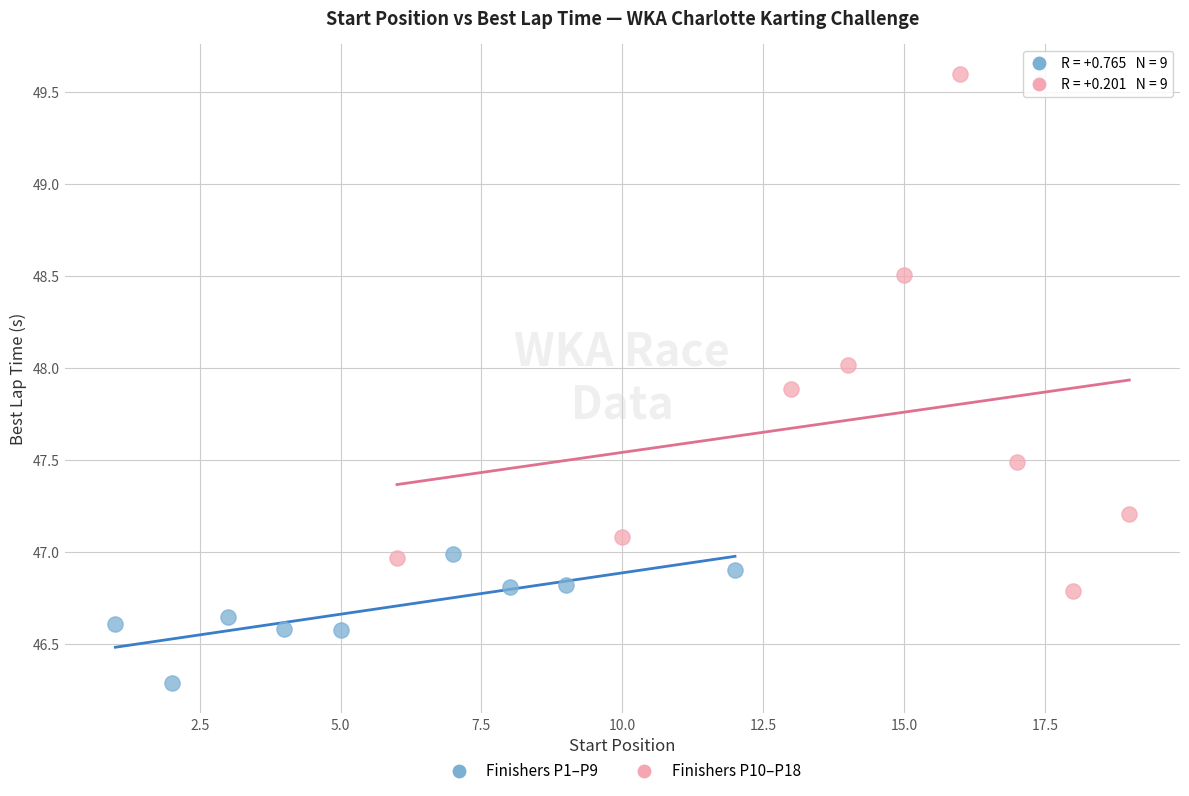

Which series contains the highest Y value?

Finishers P10–P18